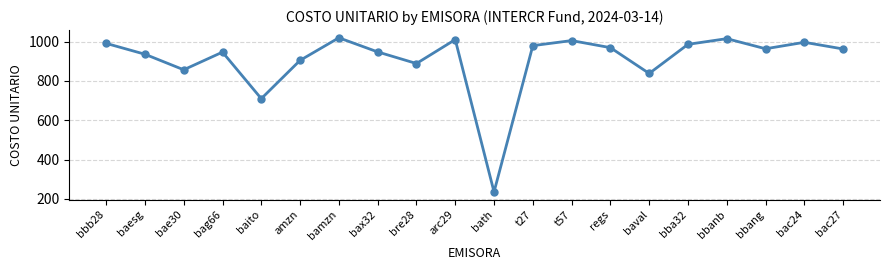

How many points are lower than both their immediate neighbors (excluding endpoints)?

6